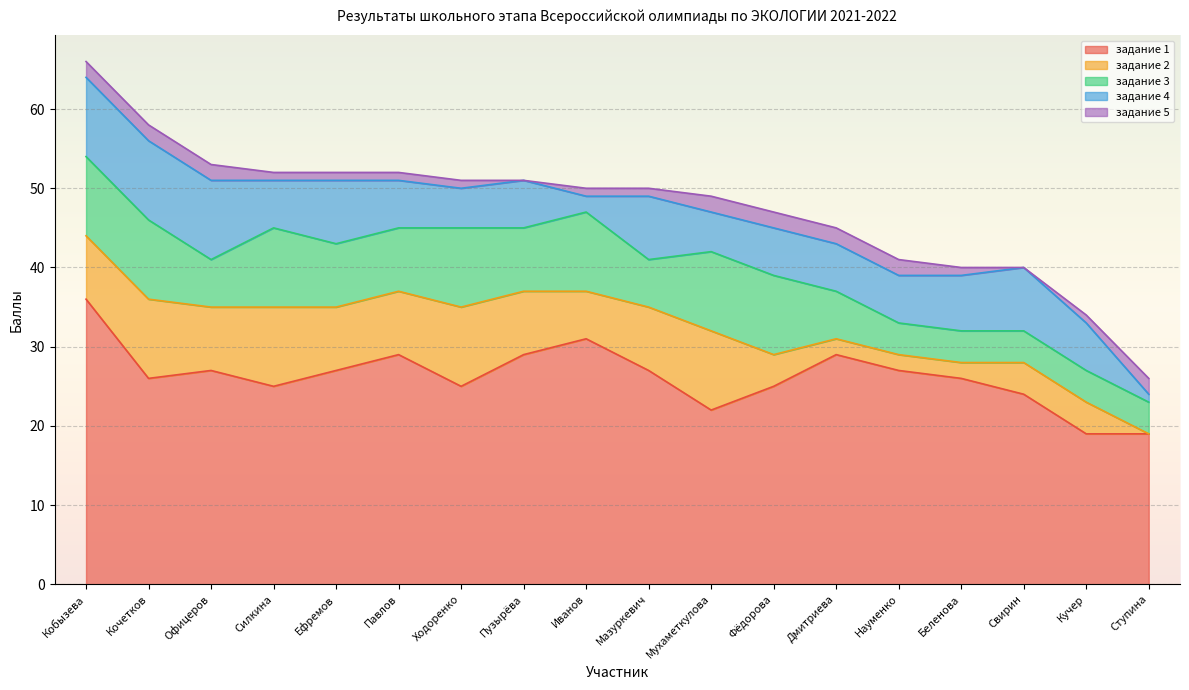

At which category does задание 1 reach its first local valley?

Кочетков